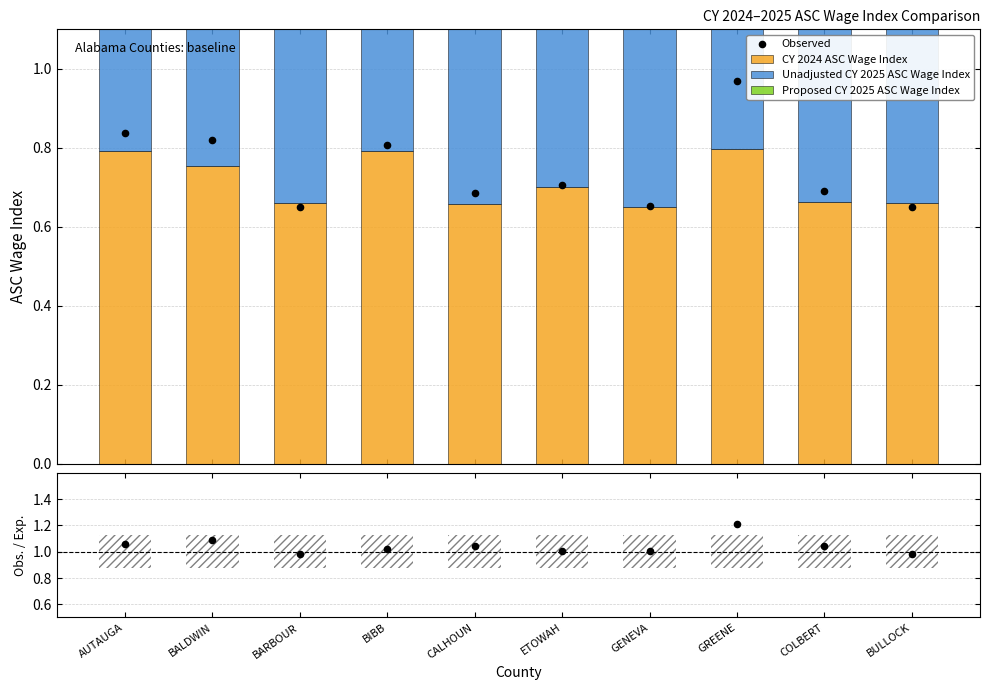

At how many categories does at least one series exceed 0?

10